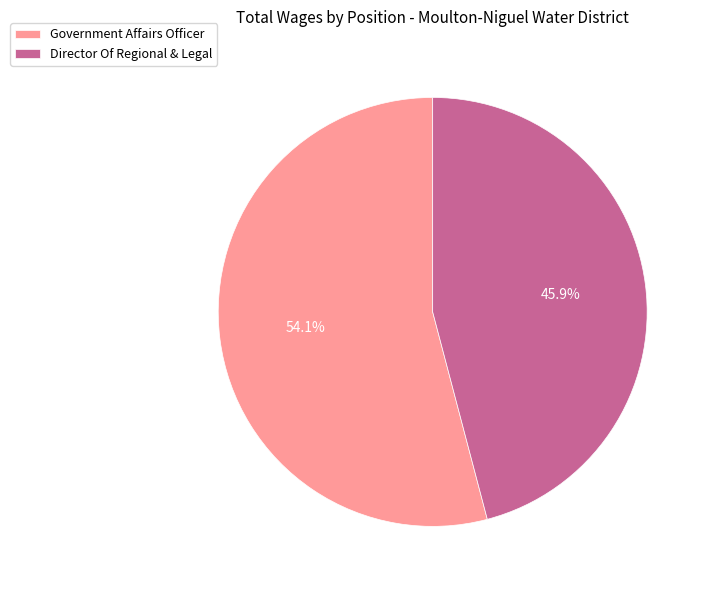

True or false: Government Affairs Officer accounts for 54% of the total.

True